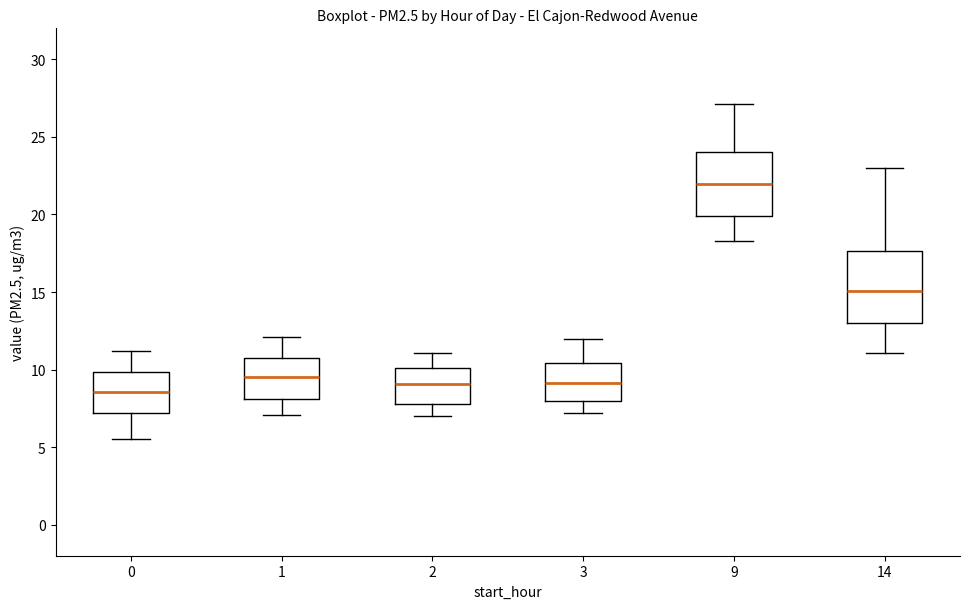

Reading left to right, transcribe this box plot: for each box, give where its median line is, the range the box spans, and where its two whiskers end, as read against the y-axis. The values are not printed on the chart, so give them approximately, as read against the axis.

0: median 8.5, box 7.0 to 10.0, whiskers 5.5 to 11.0
1: median 9.5, box 8.0 to 10.5, whiskers 7.0 to 12.0
2: median 9.0, box 8.0 to 10.0, whiskers 7.0 to 11.0
3: median 9.0, box 8.0 to 10.5, whiskers 7.0 to 12.0
9: median 22.0, box 20.0 to 24.0, whiskers 18.5 to 27.0
14: median 15.0, box 13.0 to 17.5, whiskers 11.0 to 23.0